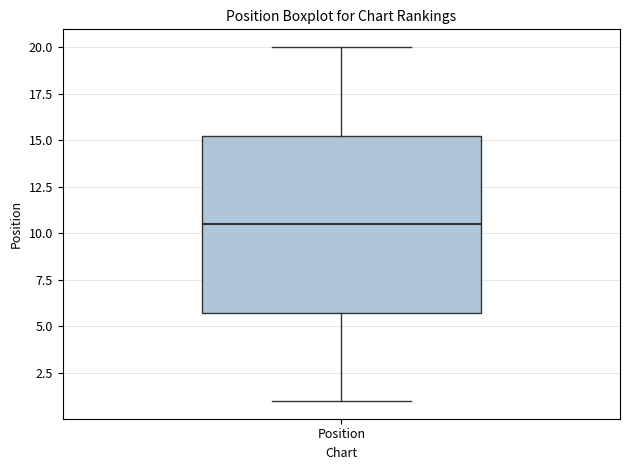

Read this box plot against the y-axis: the position of the median line, the range covered by the box, and the ends of both whiskers. The values are not printed on the chart, so give them approximately, as read against the axis.

median 10.5, box 6.0 to 15.5, whiskers 1.0 to 20.0